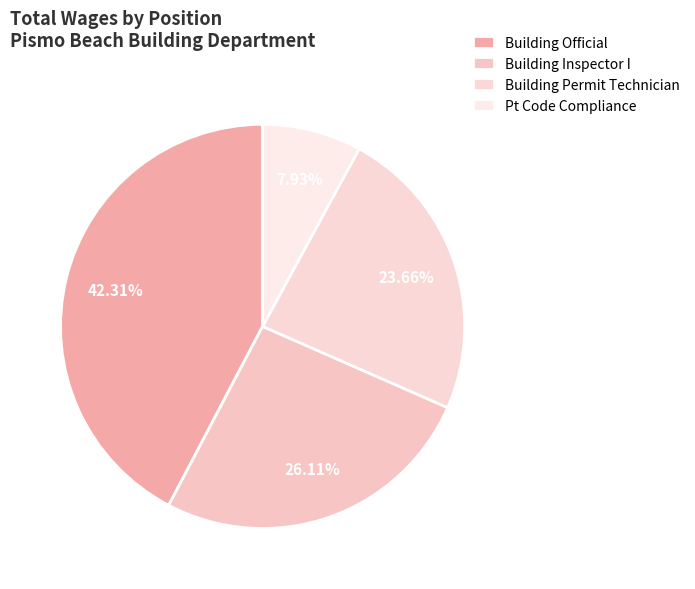

The Building Official slice represents 32% of the pie. True or false?

False